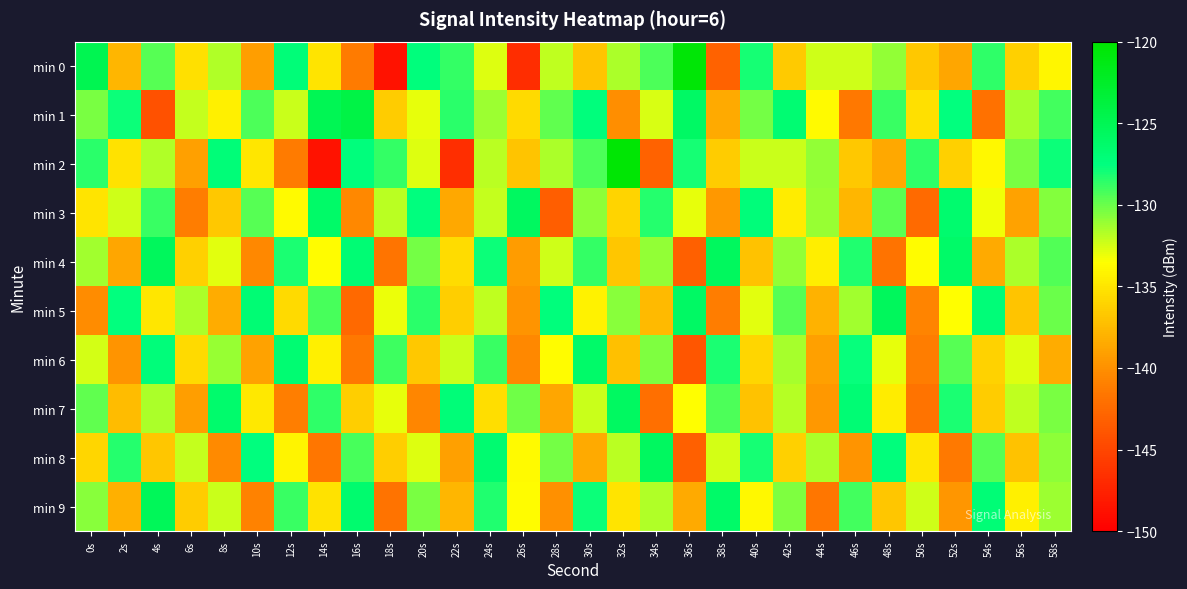

Which series changed the most between 24s and 26s?

min 0